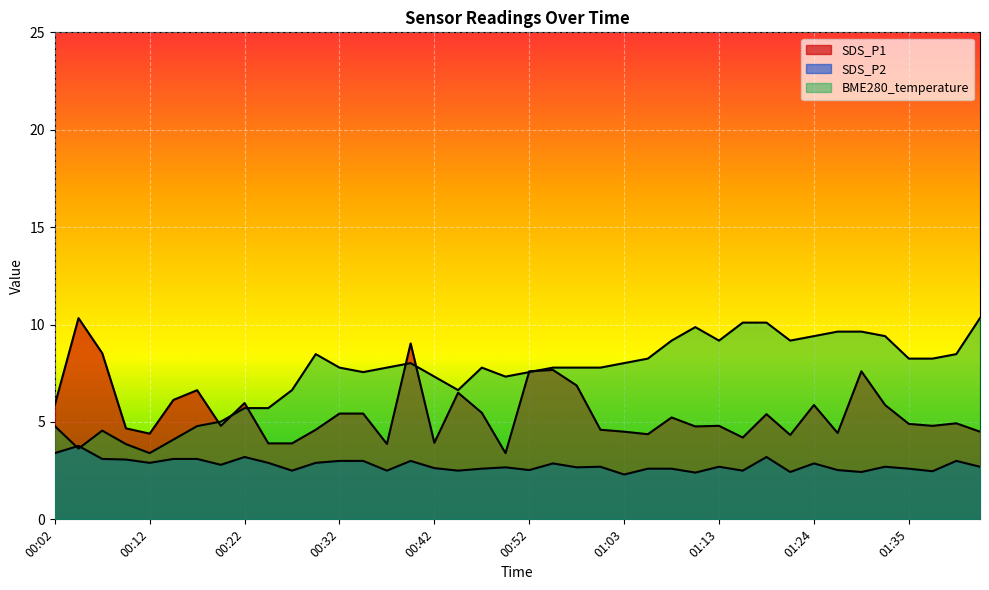

What is the label of the 28th point from the left?

01:10